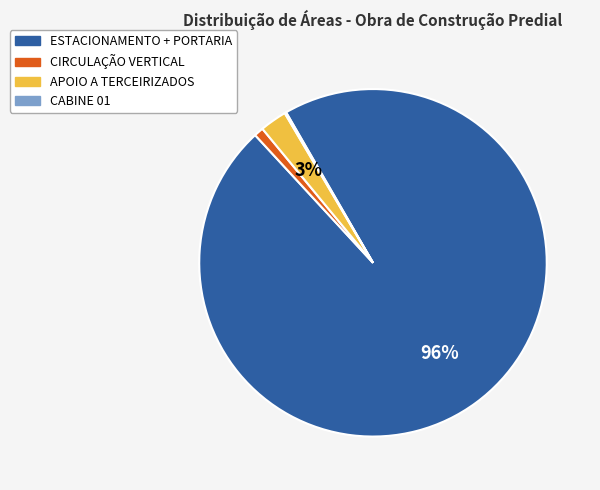

Do ESTACIONAMENTO + PORTARIA and APOIO A TERCEIRIZADOS together represent more than half of the pie?

Yes